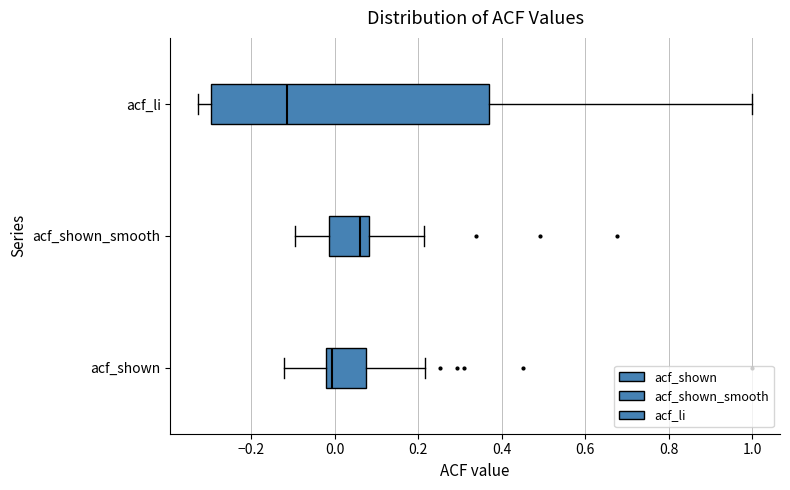

Reading bottom to top, read every box against the x-axis: the position of its median line, the range the box covers, and the ends of its whiskers. The values are not printed on the chart, so give them approximately, as read against the axis.

acf_shown: median 0.00, box -0.02 to 0.08, whiskers -0.12 to 0.22
acf_shown_smooth: median 0.06, box -0.02 to 0.08, whiskers -0.10 to 0.22
acf_li: median -0.12, box -0.30 to 0.38, whiskers -0.32 to 1.00